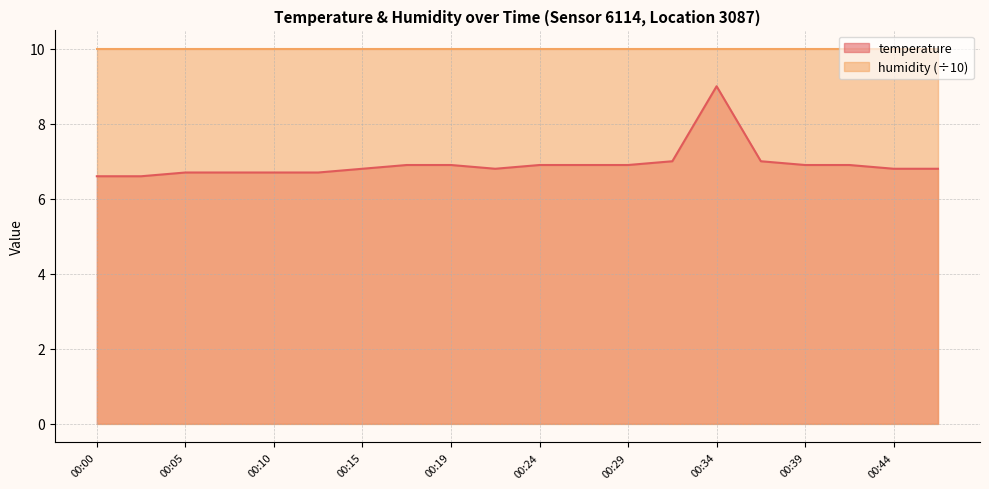

At which category does the data reach its first local peak?

00:34